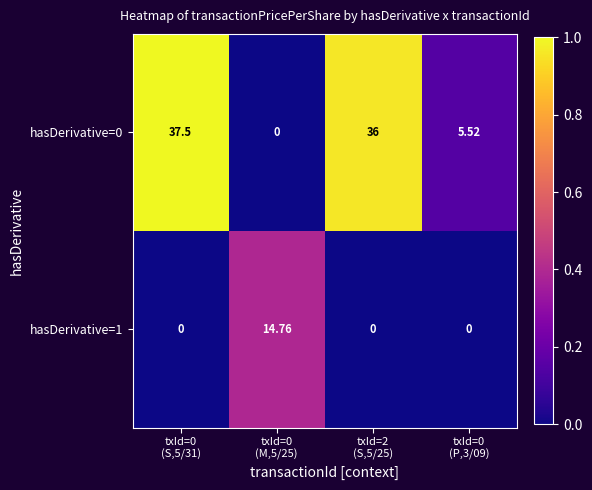

How many distinct data groups are displayed?

2